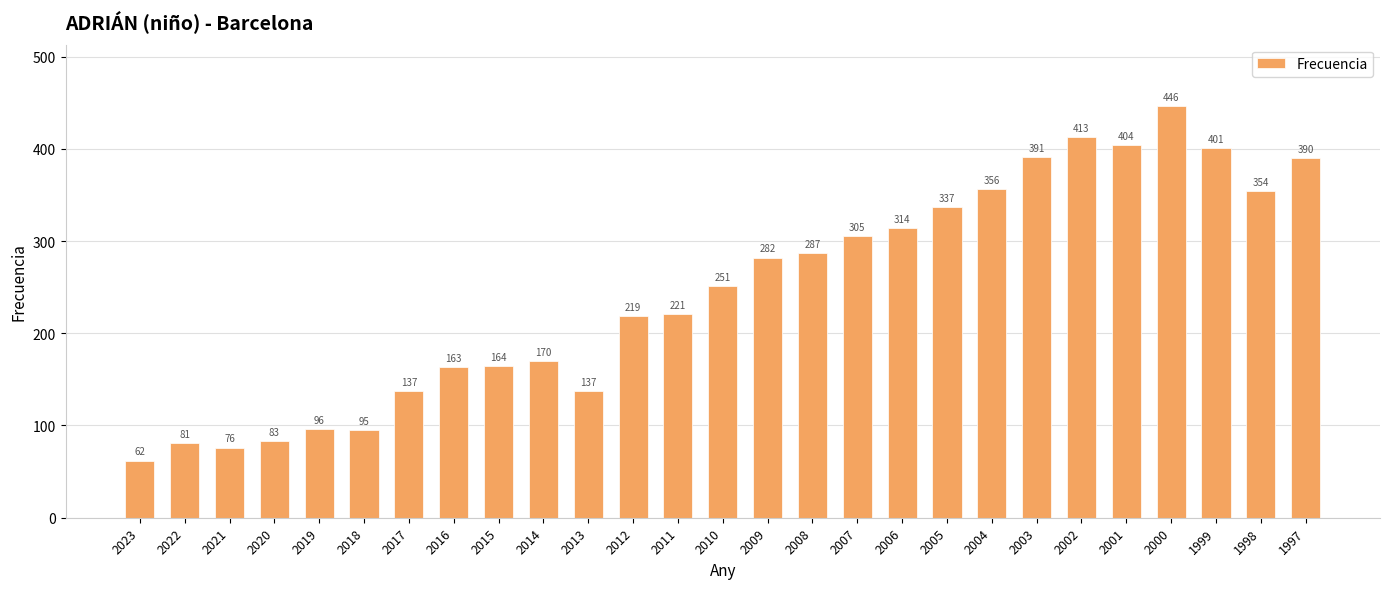

Is it true that the value at 2015 is 256?

False